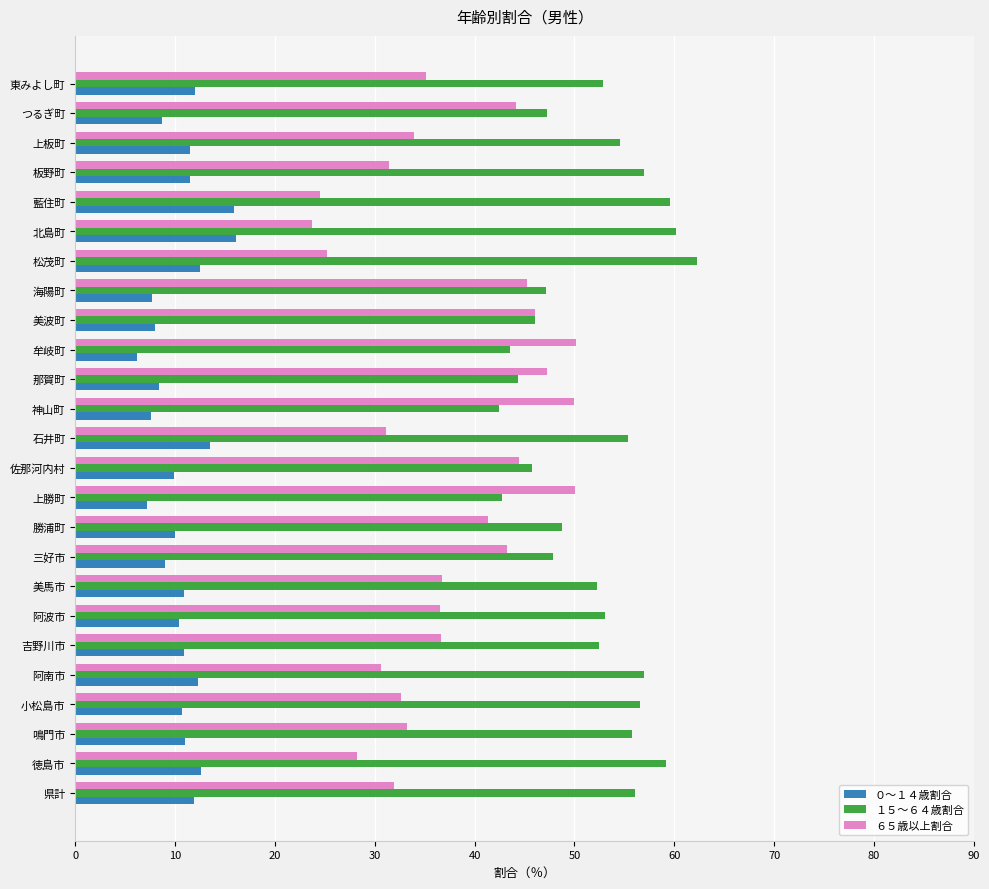

What is the spread (max minus min) of values at 勝浦町?

38.7